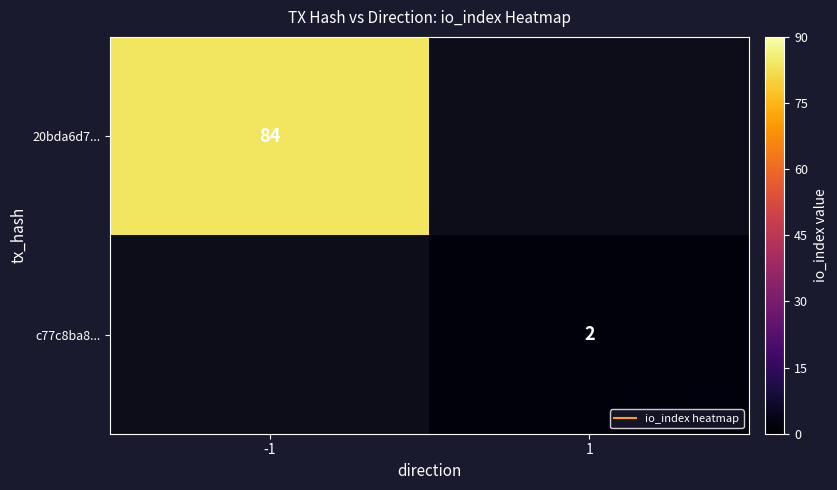

Which series has the largest range (max minus min)?

20bda6d7...